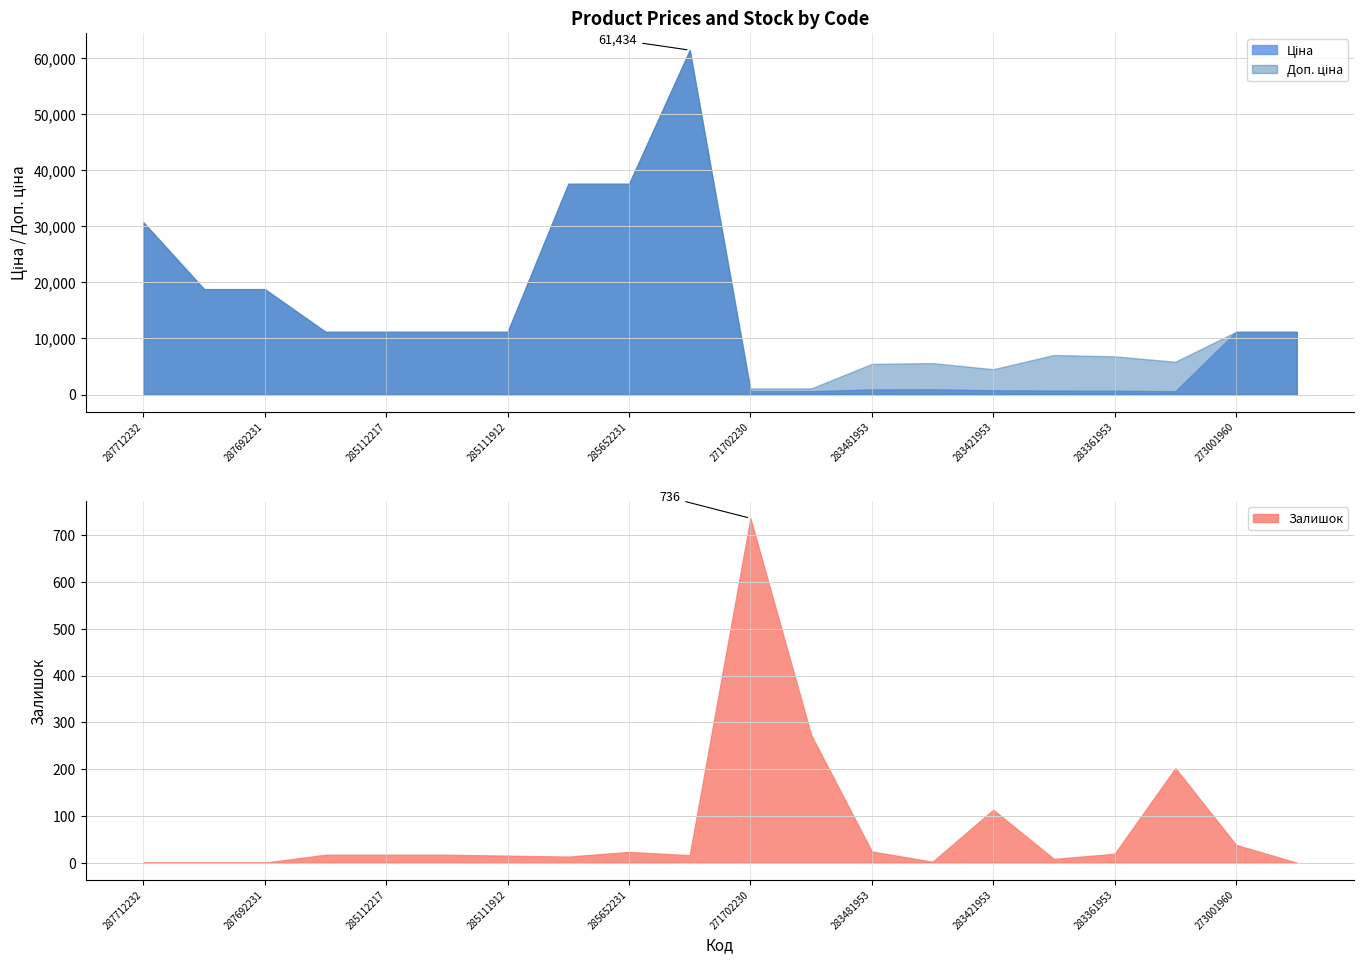

What is the label of the 14th point from the right?

285111912